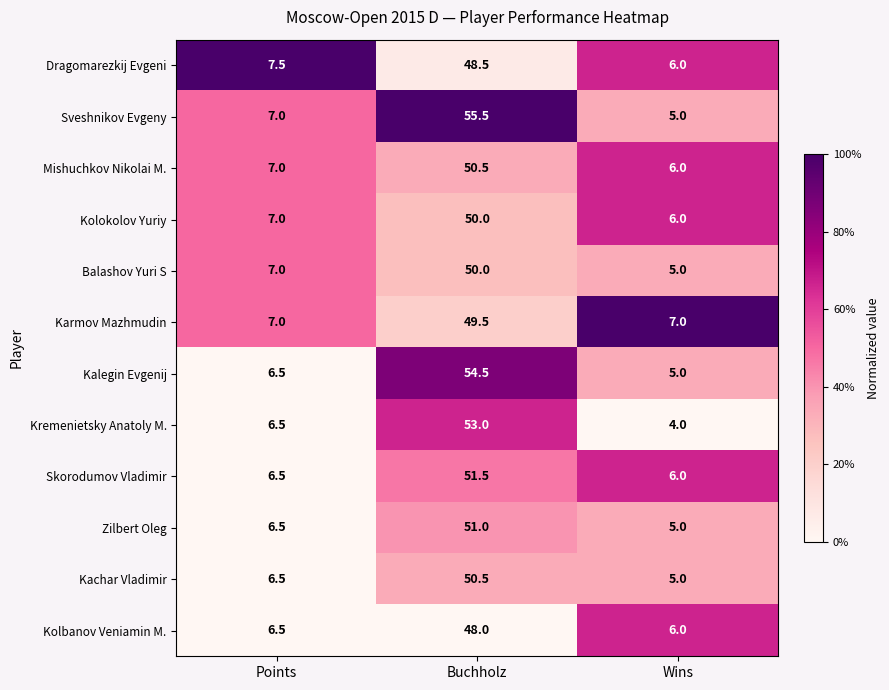

What is the sum of the Skorodumov Vladimir values at Wins and Buchholz?

57.5